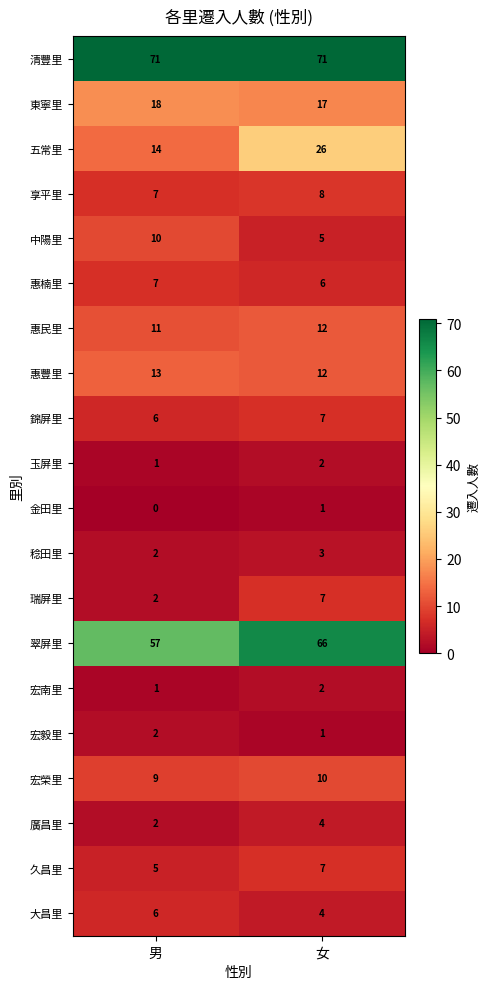

Is it true that 五常里 equals 37 at 女?

False